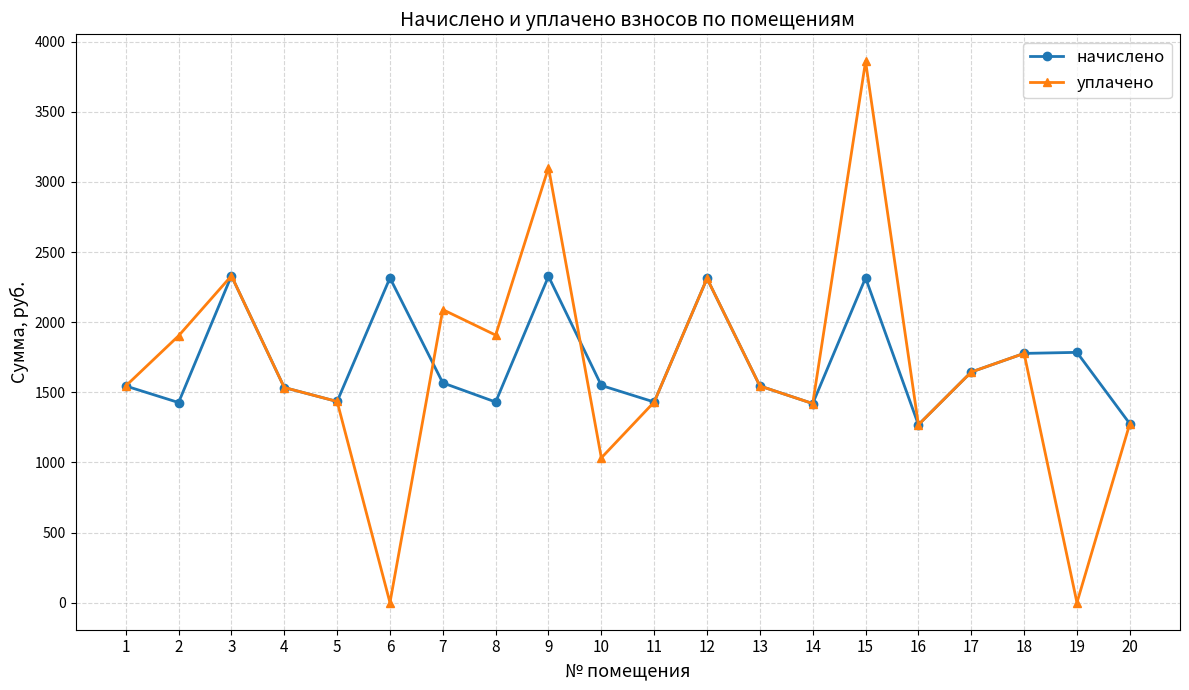

How many data points in начислено are above 1548?

10